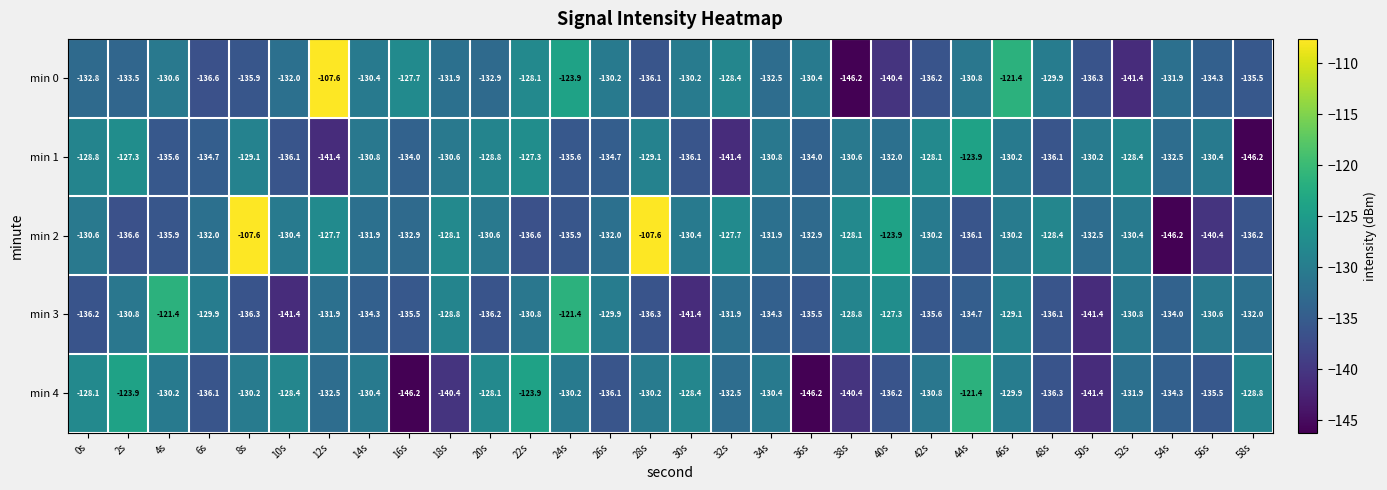

What is the smallest value displayed?

-146.2